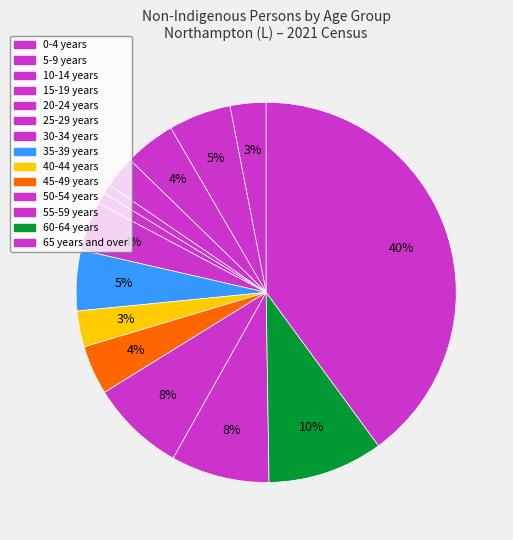

Count the number of slices in the pie.

14